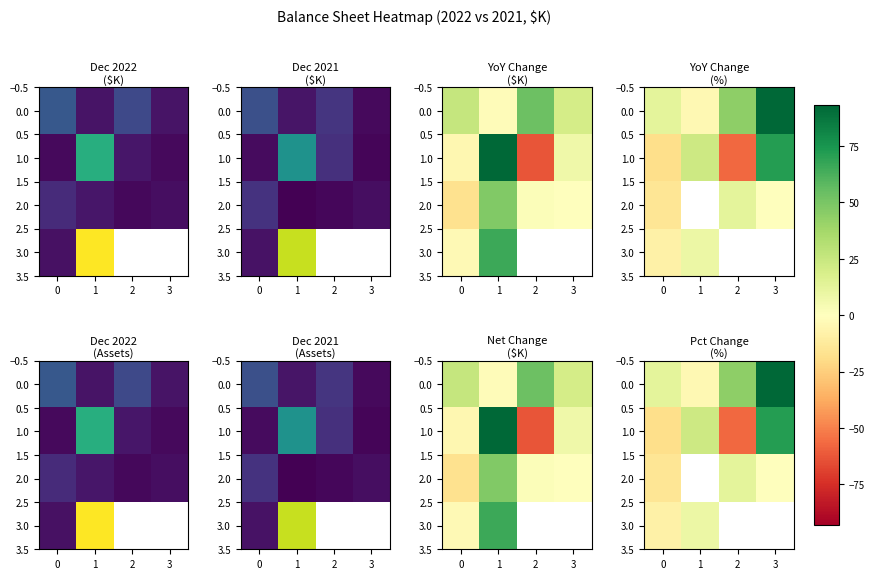

What is the minimum value shown in the chart?

-57.4